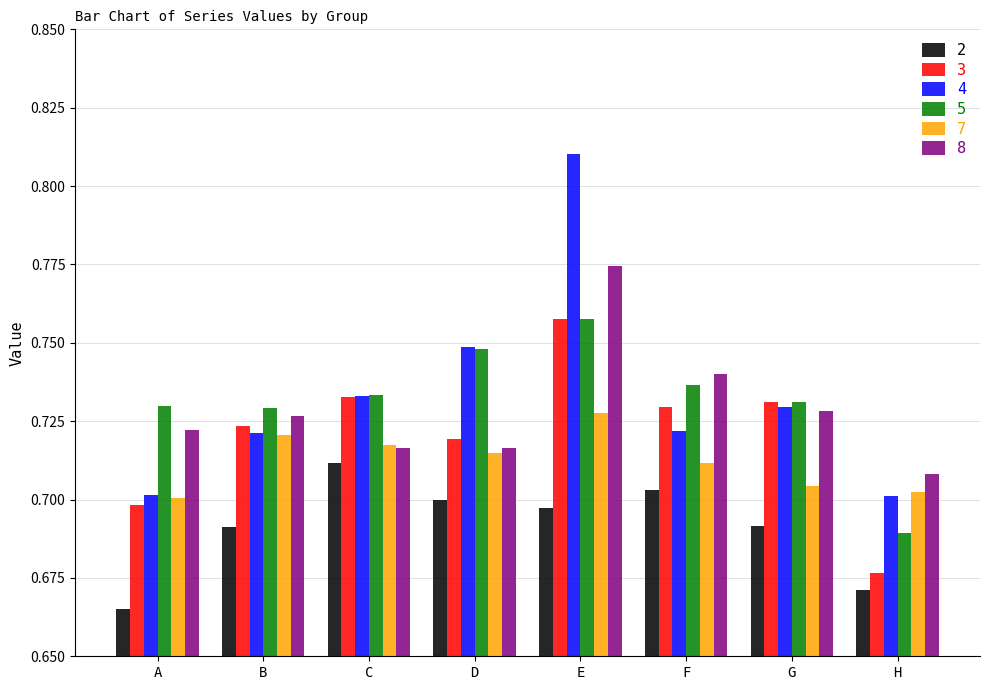

What is the sum of the 4 values at C and A?

1.4